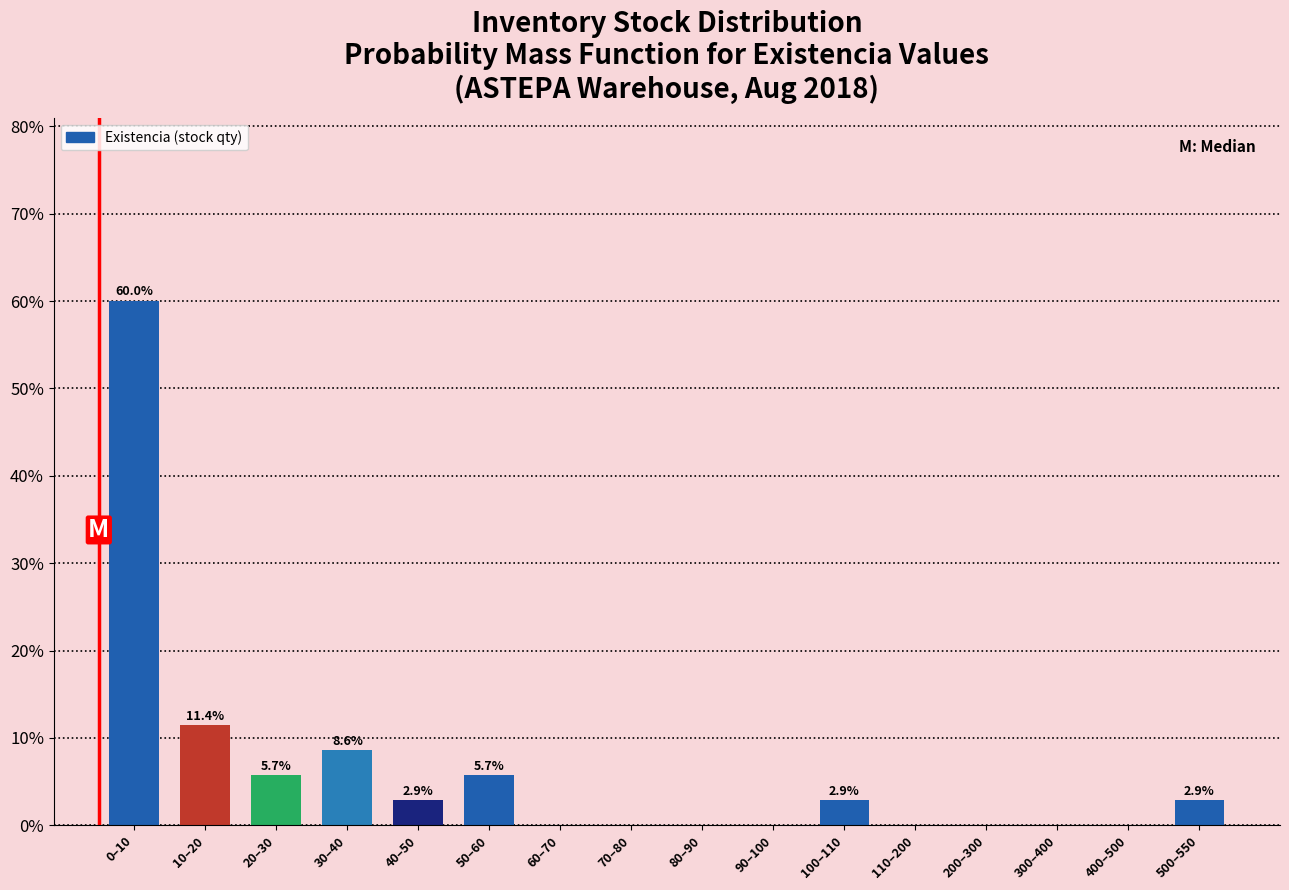

Reading left to right, list all the values displayed in this chart.

0–10=60.0	10–20=11.4	20–30=5.7	30–40=8.6	40–50=2.9	50–60=5.7	60–70=0.0	70–80=0.0	80–90=0.0	90–100=0.0	100–110=2.9	110–200=0.0	200–300=0.0	300–400=0.0	400–500=0.0	500–550=2.9